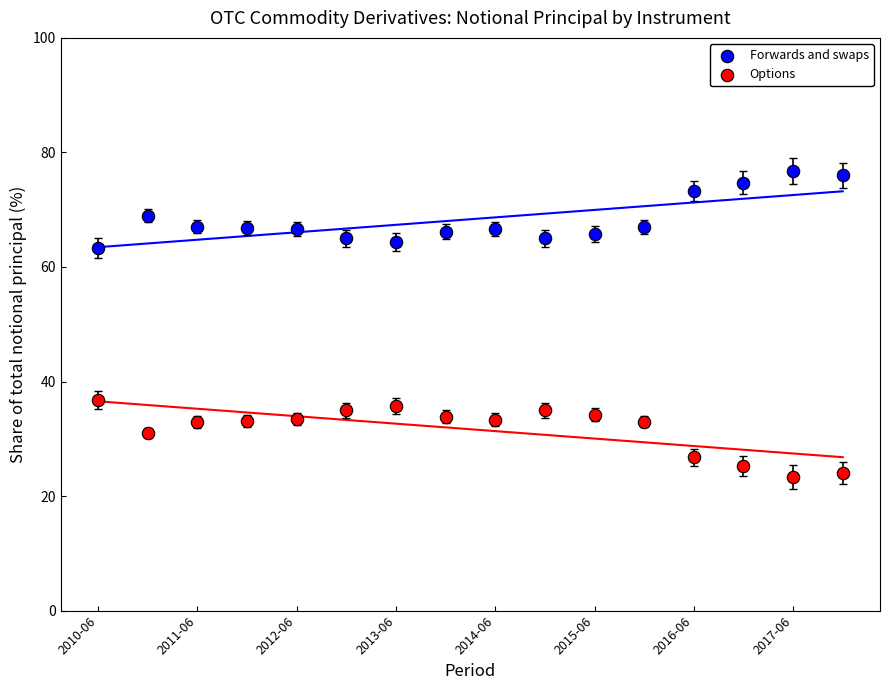

Which series contains the lowest Y value?

Options